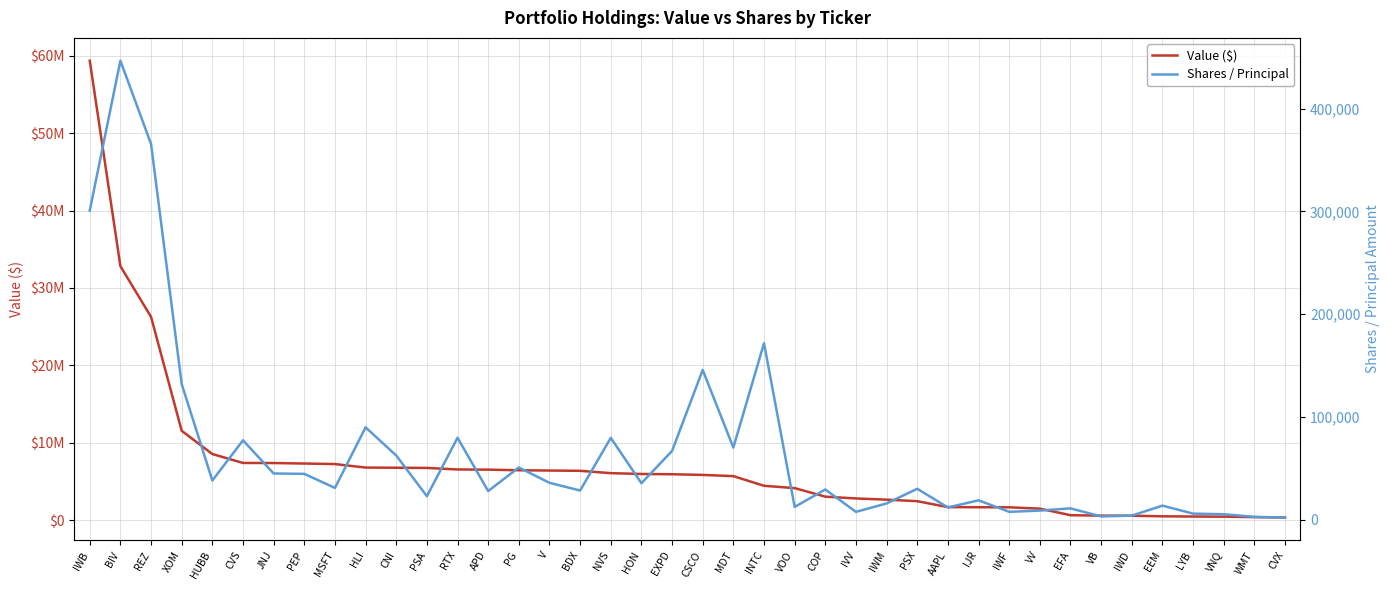

Count the number of data series in this chart.

2